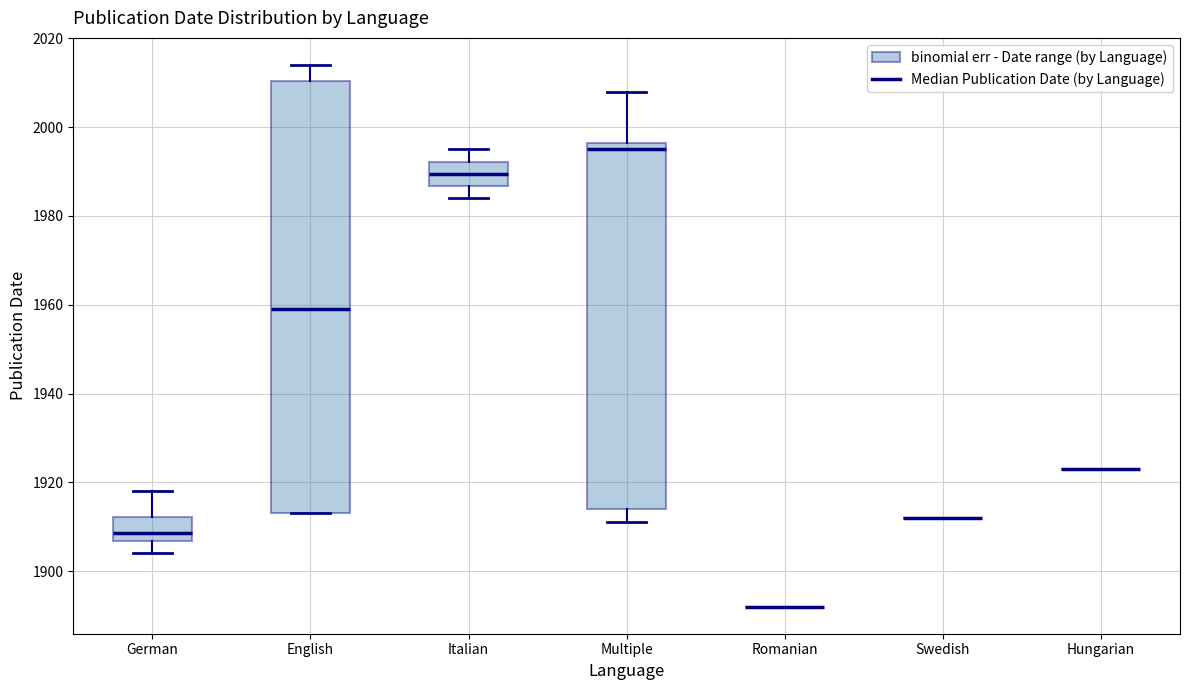

Reading left to right, read every box against the y-axis: the position of its median line, the range the box covers, and the ends of its whiskers. The values are not printed on the chart, so give them approximately, as read against the axis.

German: median 1908, box 1906 to 1912, whiskers 1904 to 1918
English: median 1960, box 1914 to 2010, whiskers 1914 to 2014
Italian: median 1990, box 1986 to 1992, whiskers 1984 to 1996
Multiple: median 1996 (just below the box's upper edge), box 1914 to 1996, whiskers 1912 to 2008
Romanian: box collapsed to a line at 1892, whiskers 1892 to 1892
Swedish: box collapsed to a line at 1912, whiskers 1912 to 1912
Hungarian: box collapsed to a line at 1924, whiskers 1924 to 1924